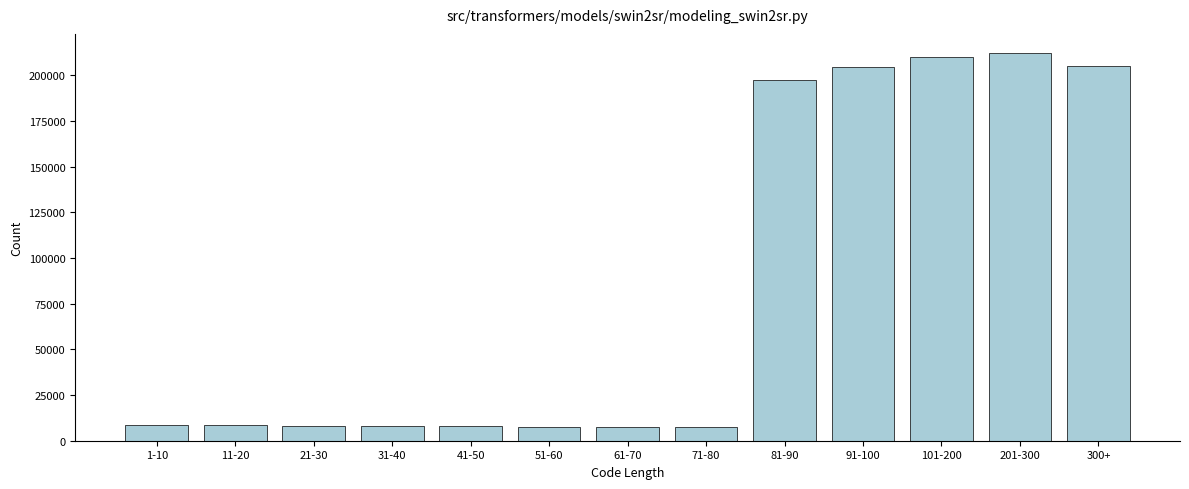

At which label is the value closest to 109763?

81-90